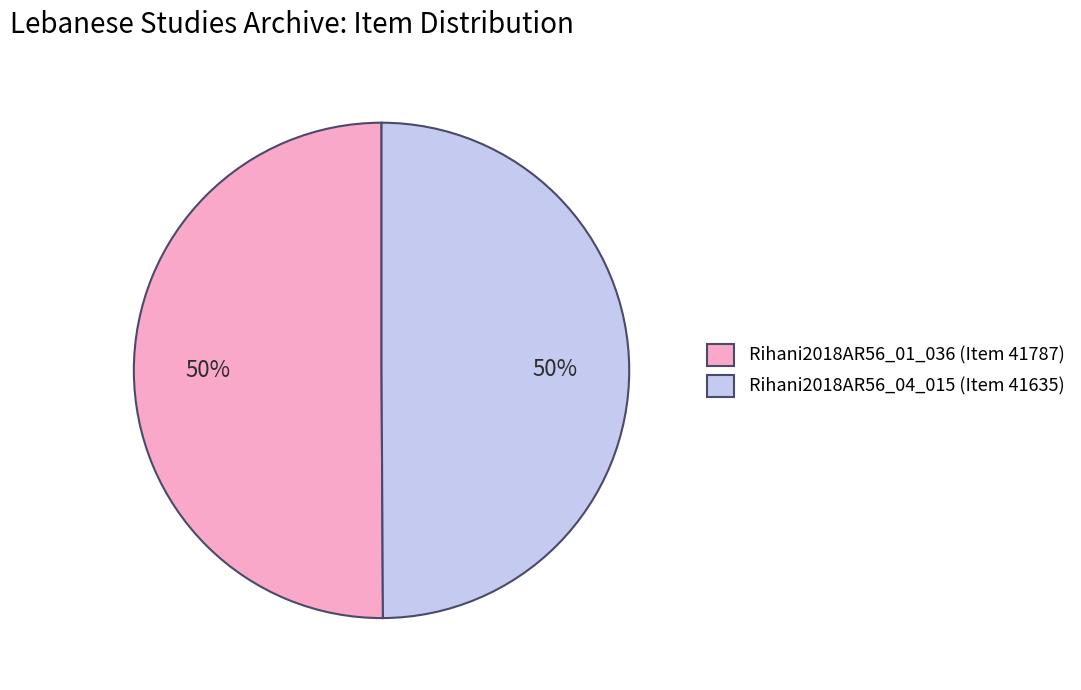

To the nearest percent, what is the average slice percentage?

50%